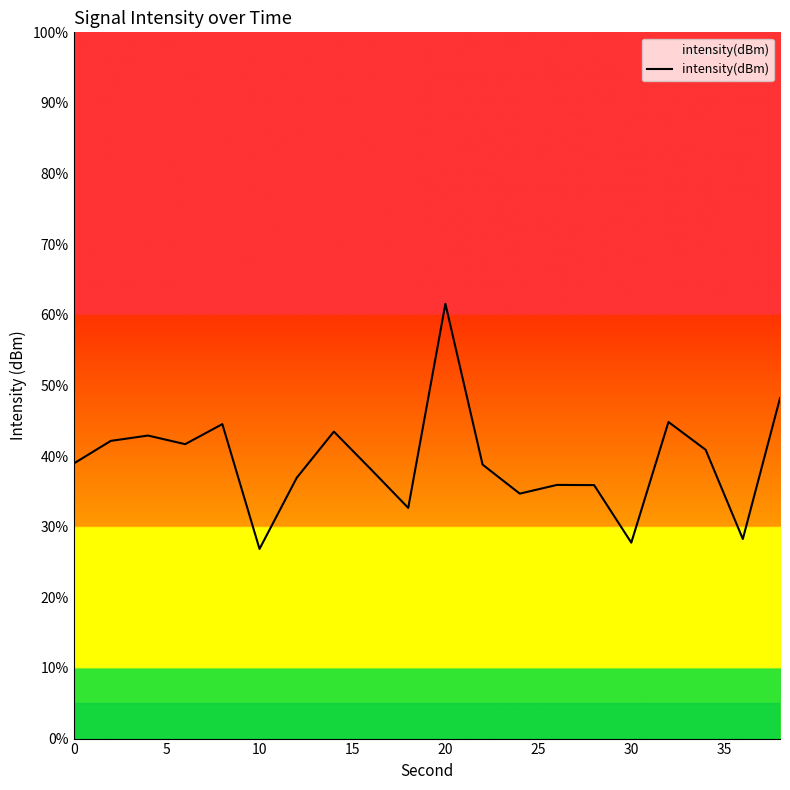

What is the difference between the maximum and minimum values?

34.7